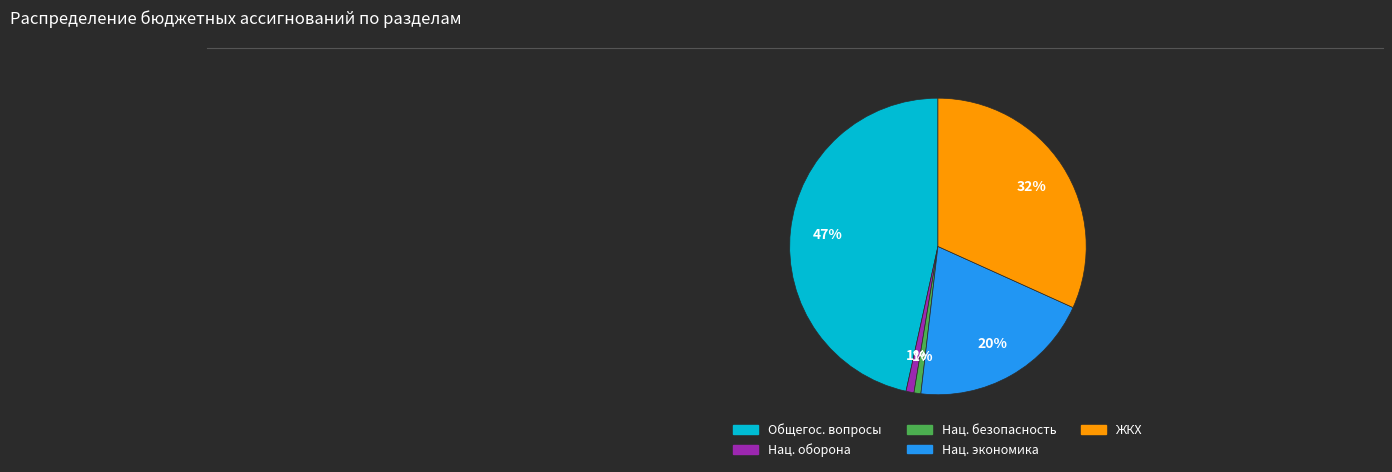

Is the sum of ЖКХ and Общегос. вопросы greater than half?

Yes